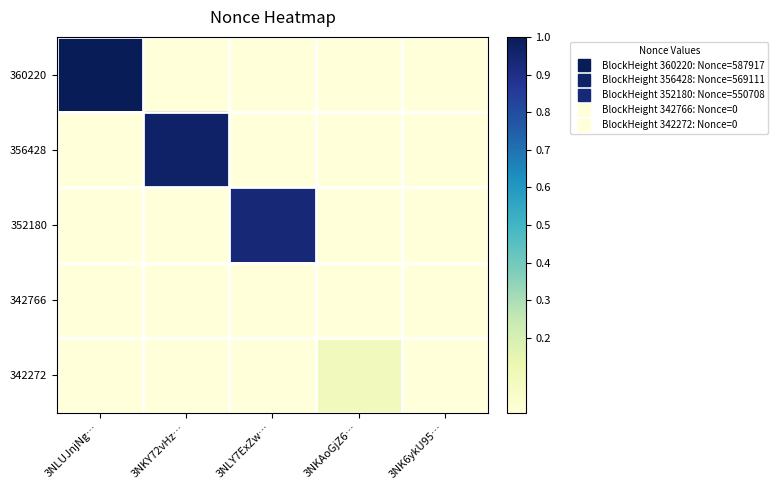

Count the number of categories in the chart.

5